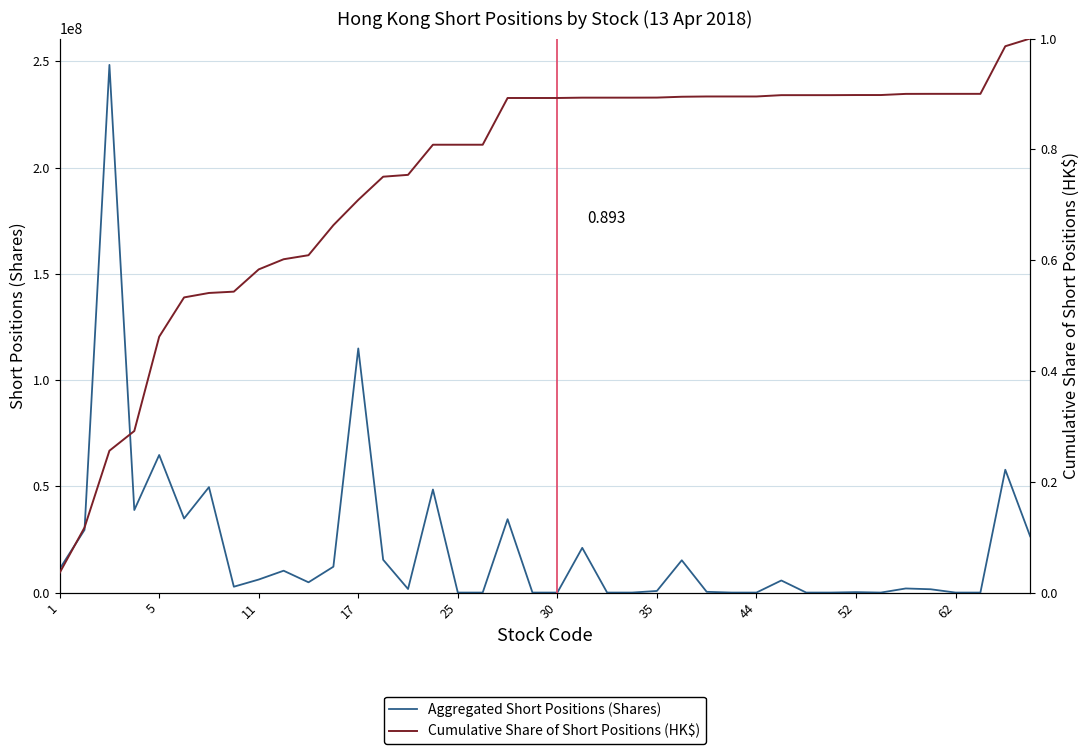

What is the average value of the Cumulative Share of Short Positions (HK$) series?

0.7